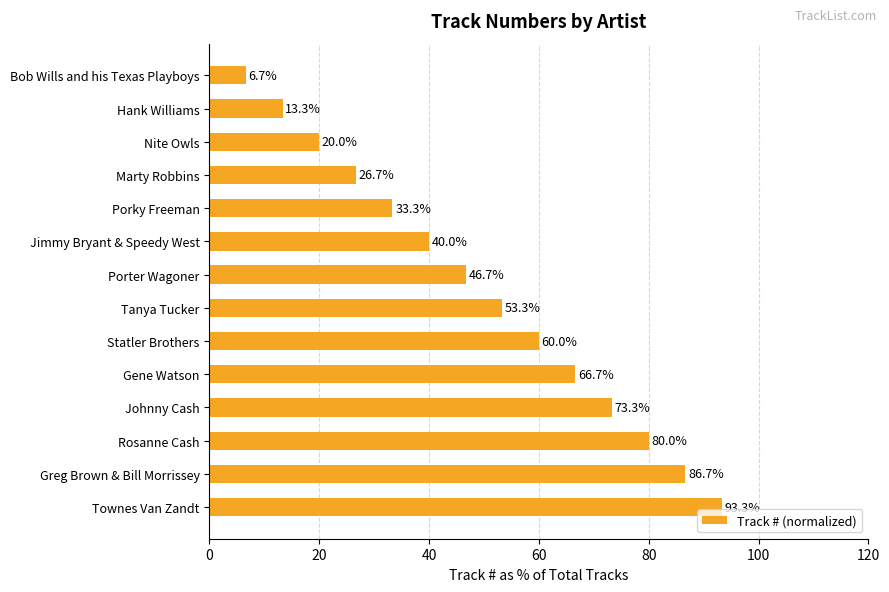

Reading top to bottom, transcribe all the data shown in this chart.

Bob Wills and his Texas Playboys=6.7	Hank Williams=13.3	Nite Owls=20.0	Marty Robbins=26.7	Porky Freeman=33.3	Jimmy Bryant & Speedy West=40.0	Porter Wagoner=46.7	Tanya Tucker=53.3	Statler Brothers=60.0	Gene Watson=66.7	Johnny Cash=73.3	Rosanne Cash=80.0	Greg Brown & Bill Morrissey=86.7	Townes Van Zandt=93.3